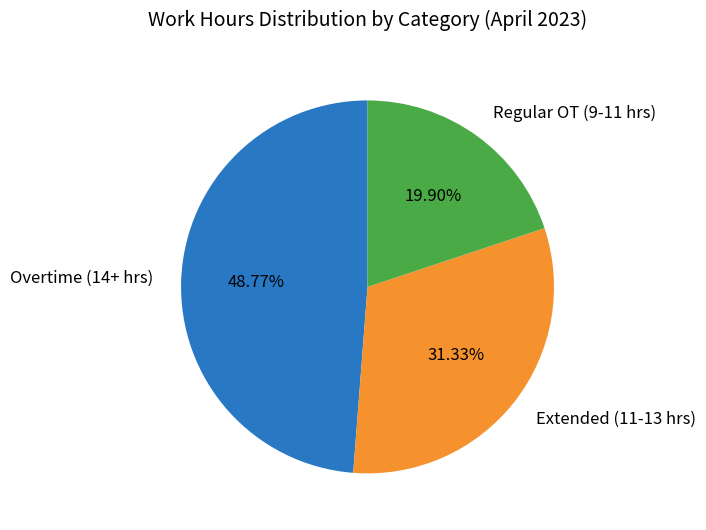

Does any single category account for the majority?

No